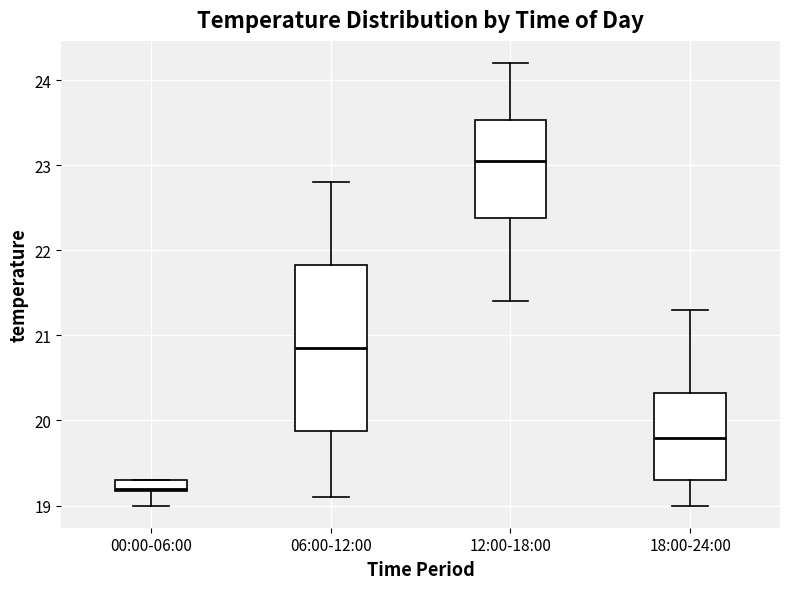

Where does the upper whisker of the box for 06:00-12:00 end on the y-axis? The values are not printed on the chart, so give them approximately, as read against the axis.

22.8